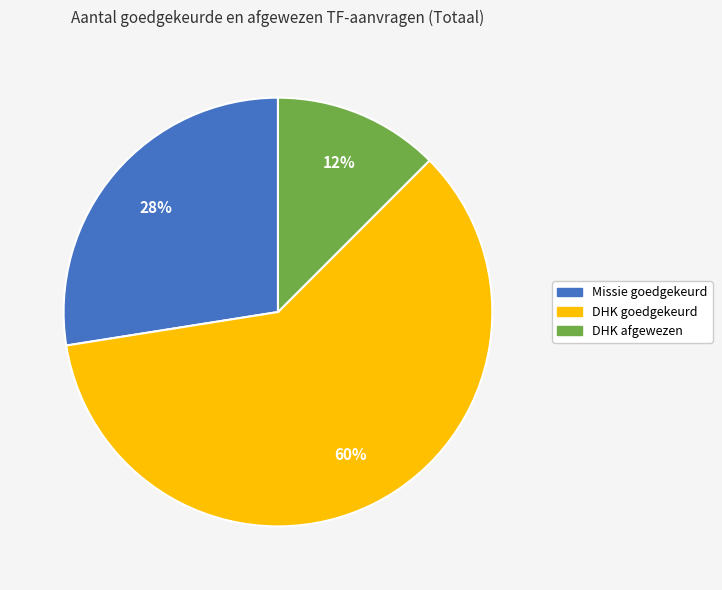

To the nearest percent, what is the difference between the largest and smallest slice percentages?

48%